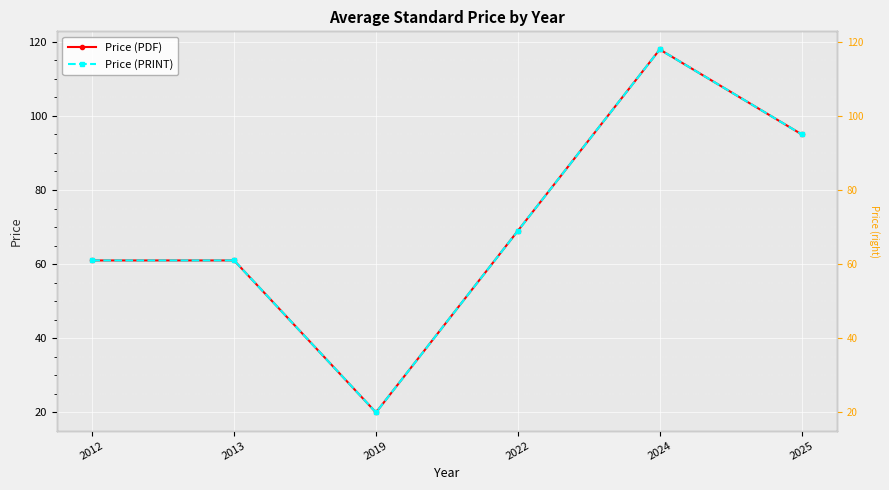

True or false: Price (PRINT) and Price (PDF) cross at least once.

False